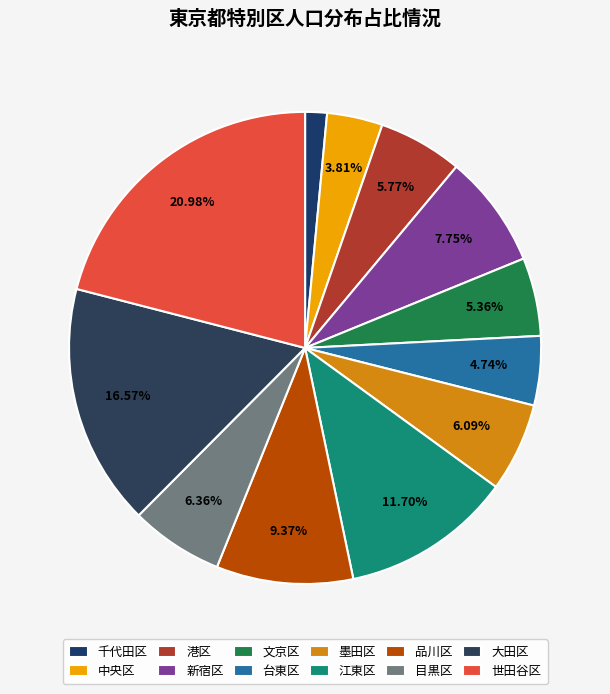

To the nearest percent, what portion does 港区 represent?

6%